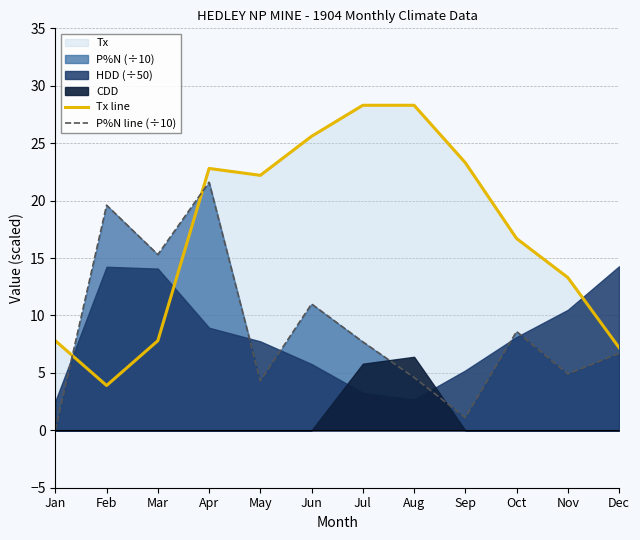

After their last crossing, which series has the higher values: Tx line or P%N line (÷10)?

Tx line